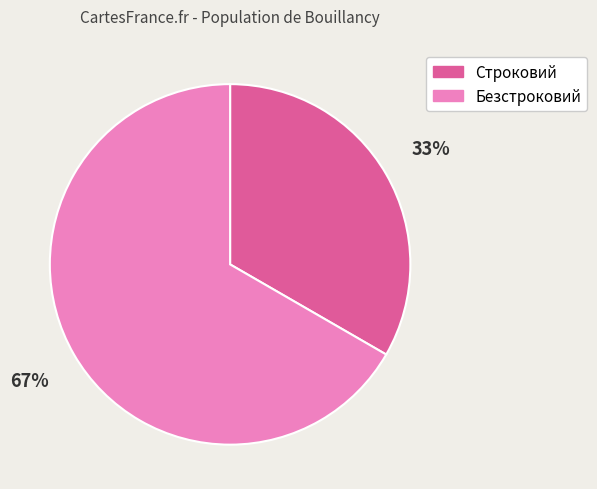

Which slice is the smallest?

Строковий